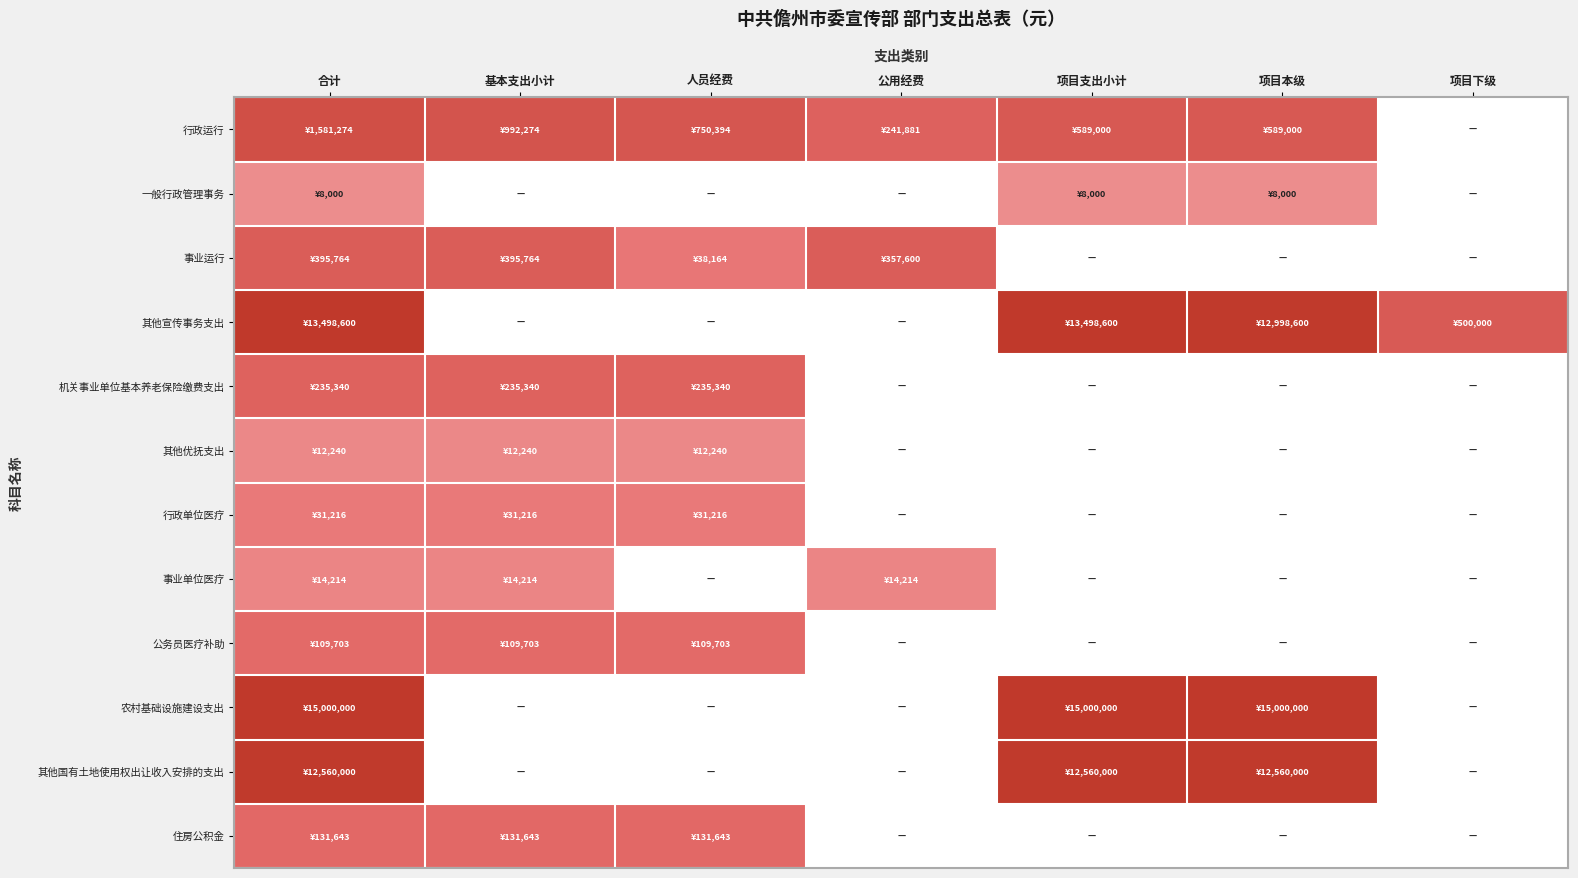

What is the total value across all series at 基本支出小计?

39.9